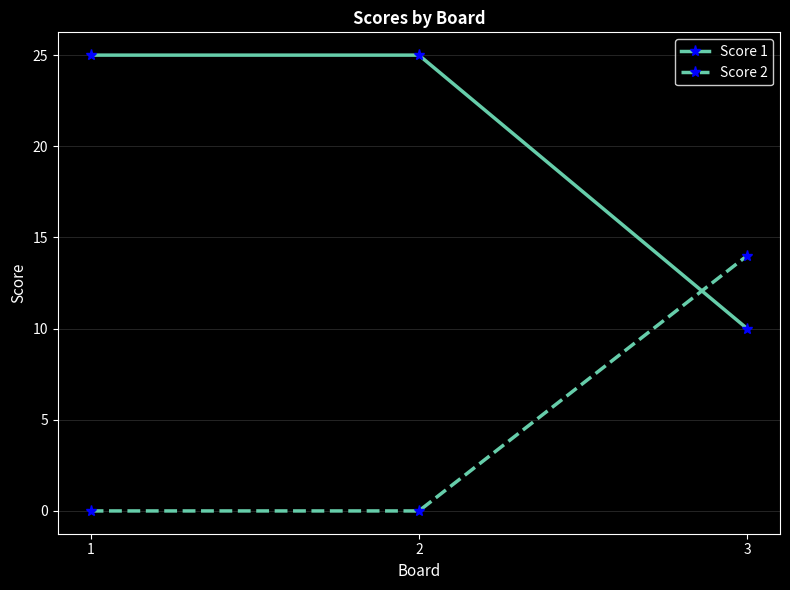

How many distinct data groups are displayed?

2